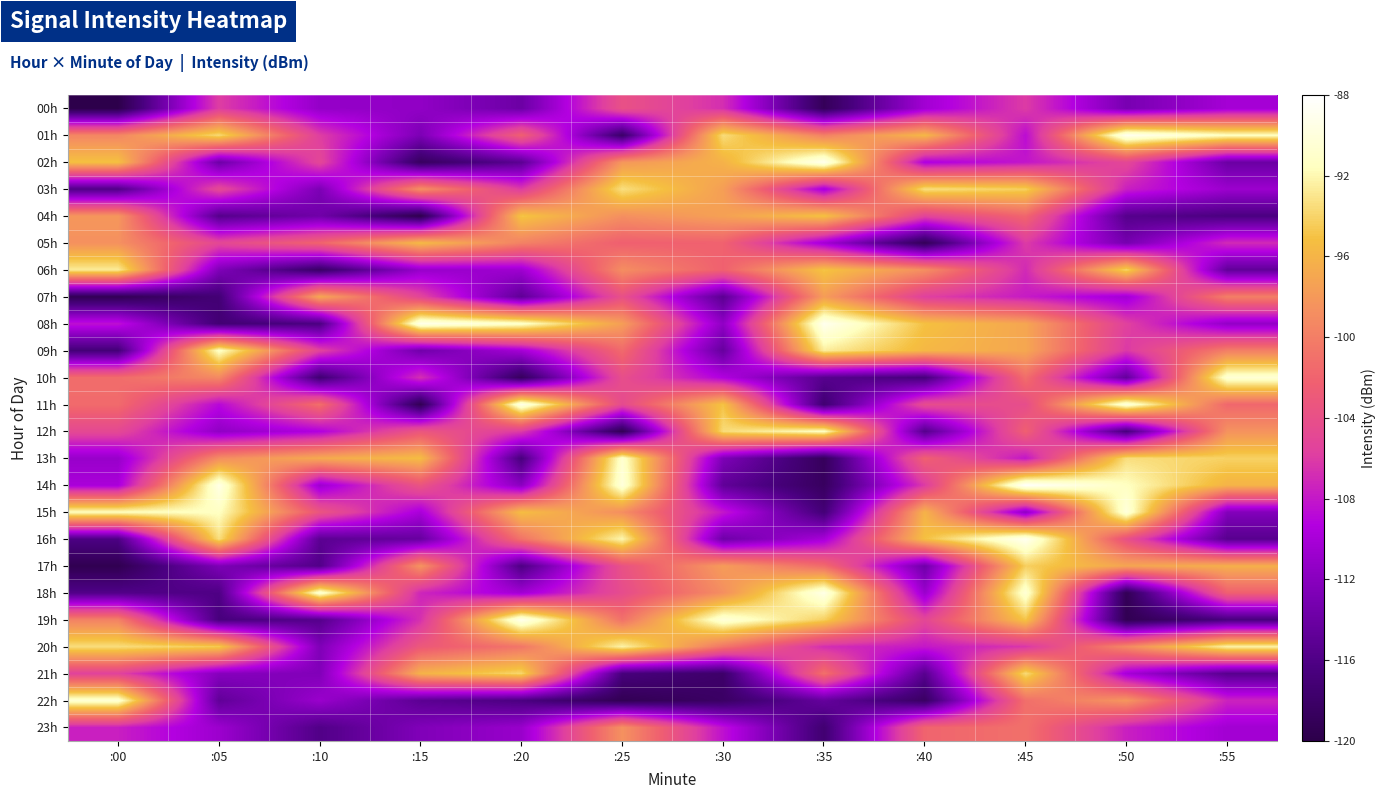

At which category is the sum across all series the highest?

:45